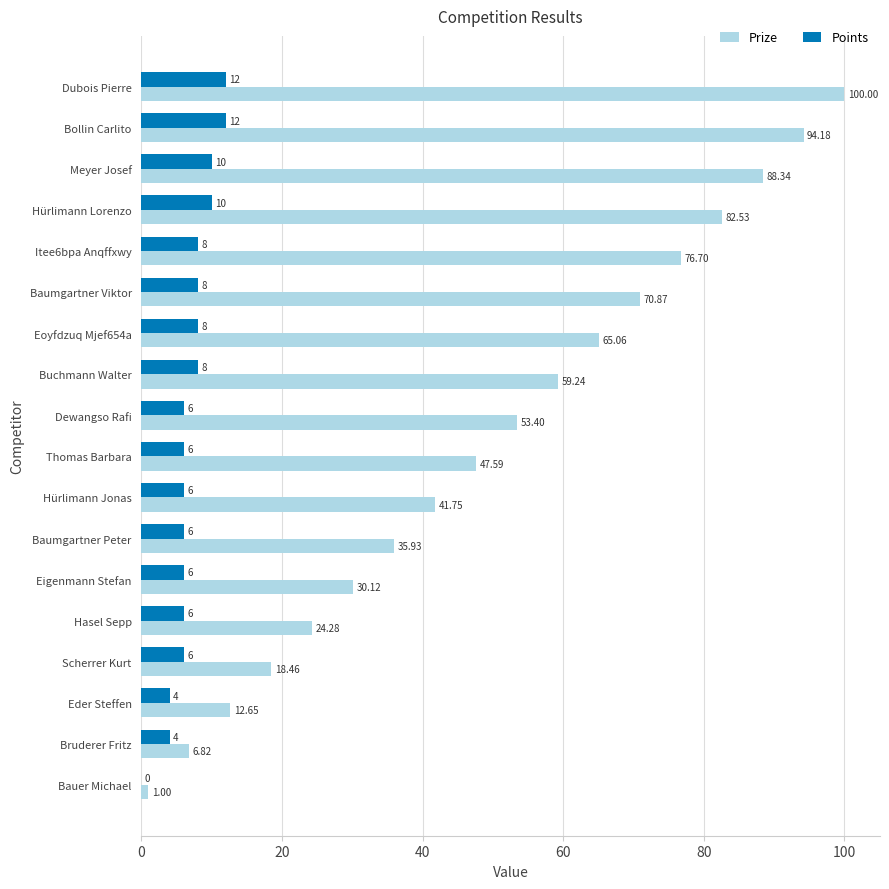

At which category is the sum across all series the highest?

Dubois Pierre